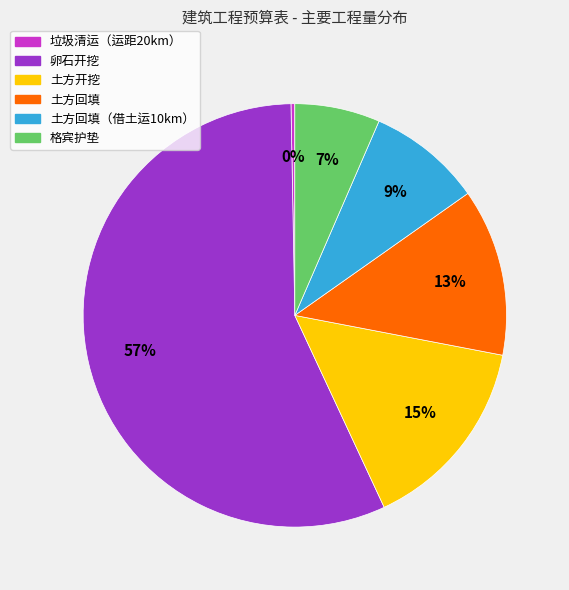

Is there a majority slice in this chart?

Yes